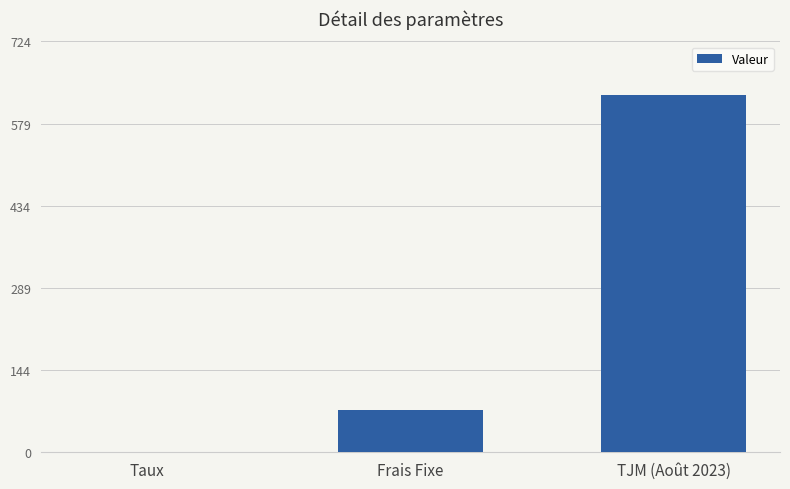

Which category has the highest value across all series?

TJM (Août 2023)